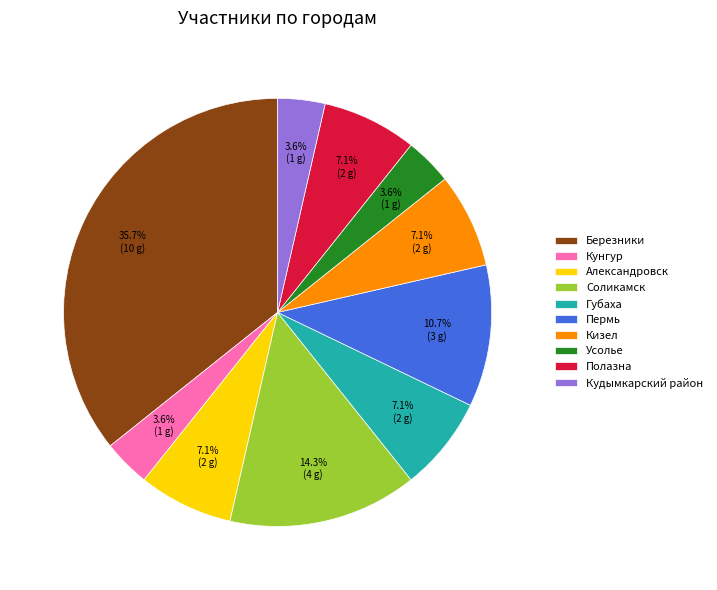

Does Губаха represent more than half of the total?

No